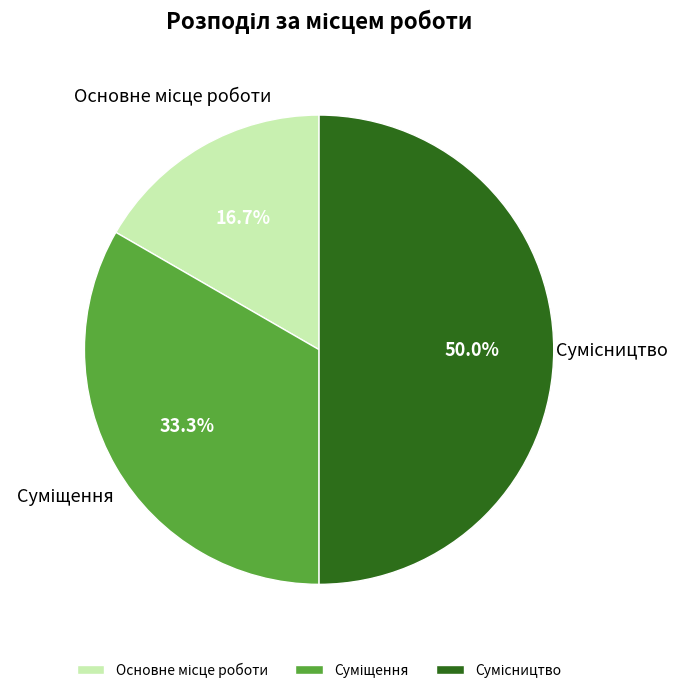

Which slice is the largest?

Сумісництво